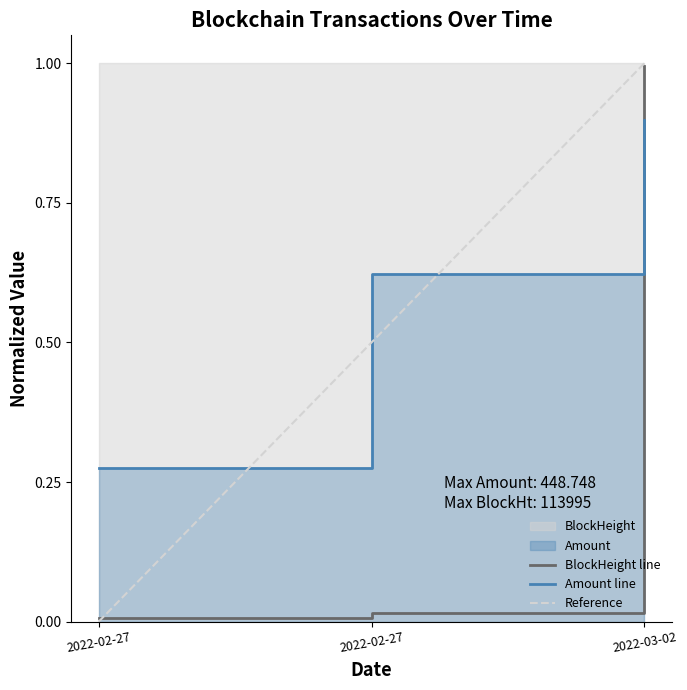

Which series has the widest spread of values?

BlockHeight